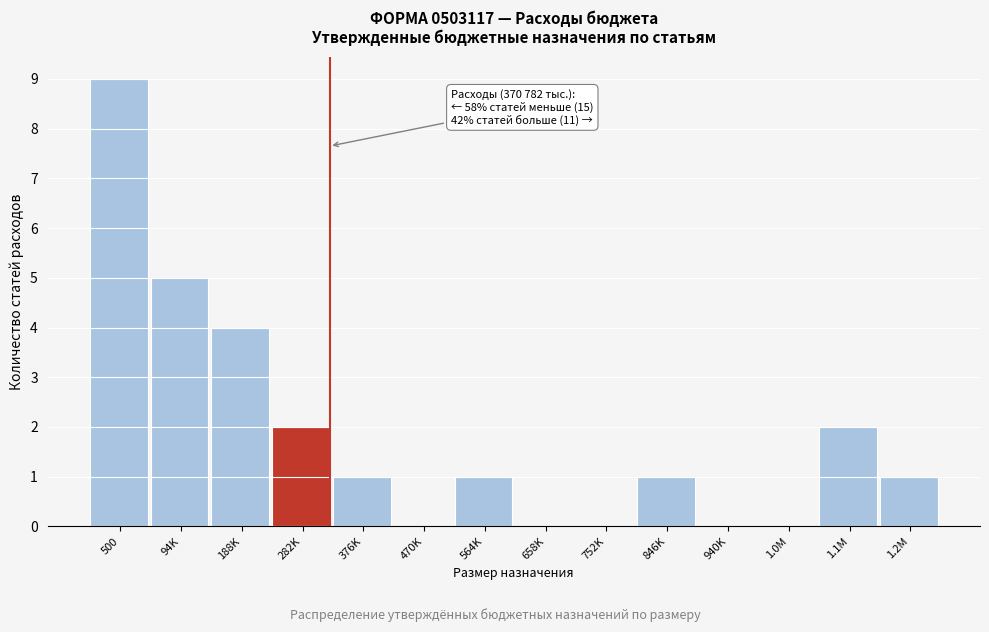

Reading left to right, what are all the values shown in this chart?

500=9	94K=5	188K=4	282K=2	376K=1	470K=0	564K=1	658K=0	752K=0	846K=1	940K=0	1.0M=0	1.1M=2	1.2M=1